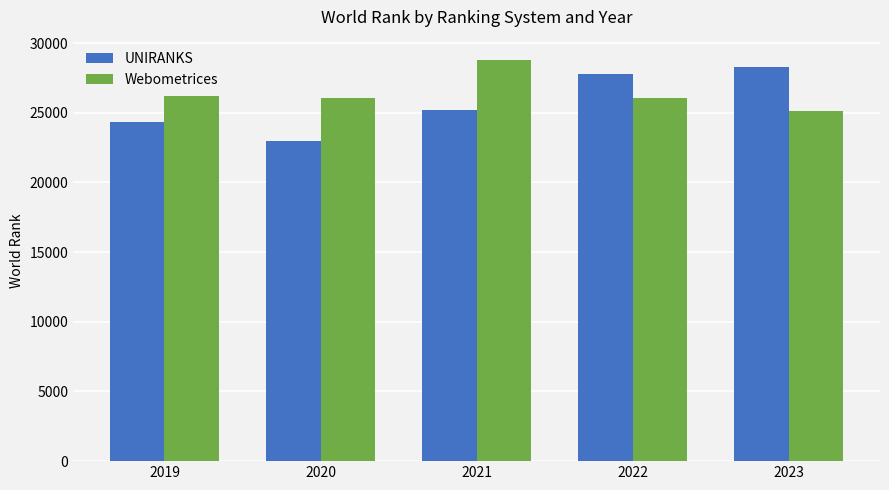

What is the total value across all series at 2021?

53988